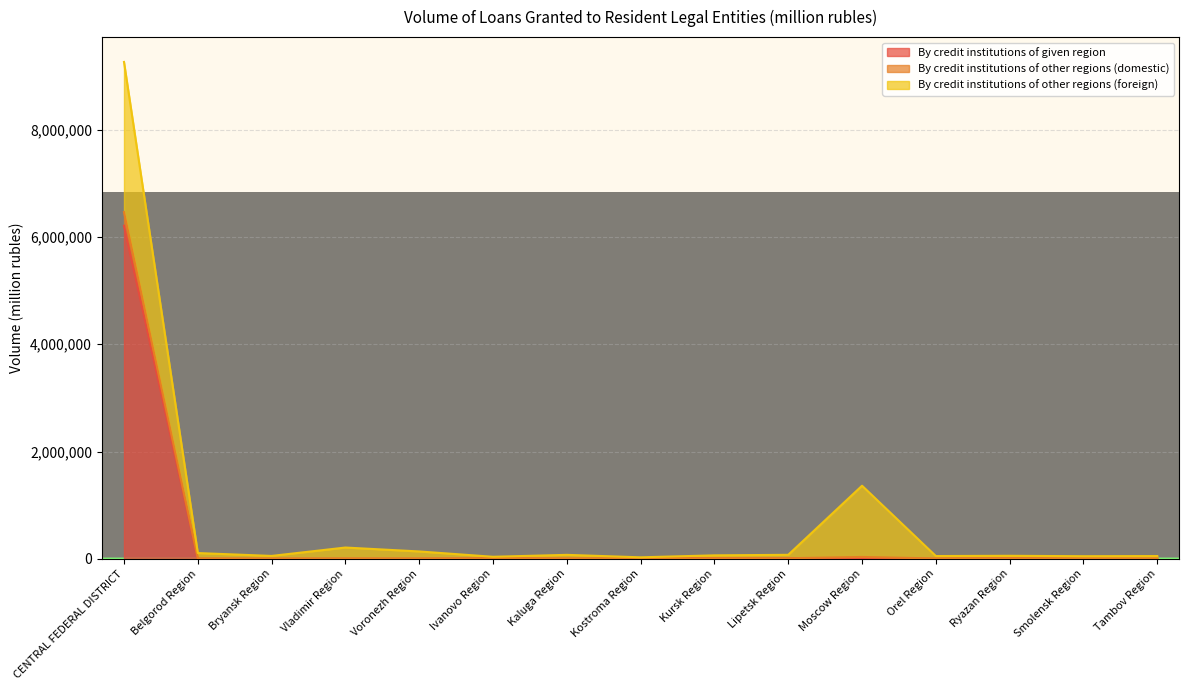

Where does the By credit institutions of other regions (domestic) series first go above 63107?

CENTRAL FEDERAL DISTRICT